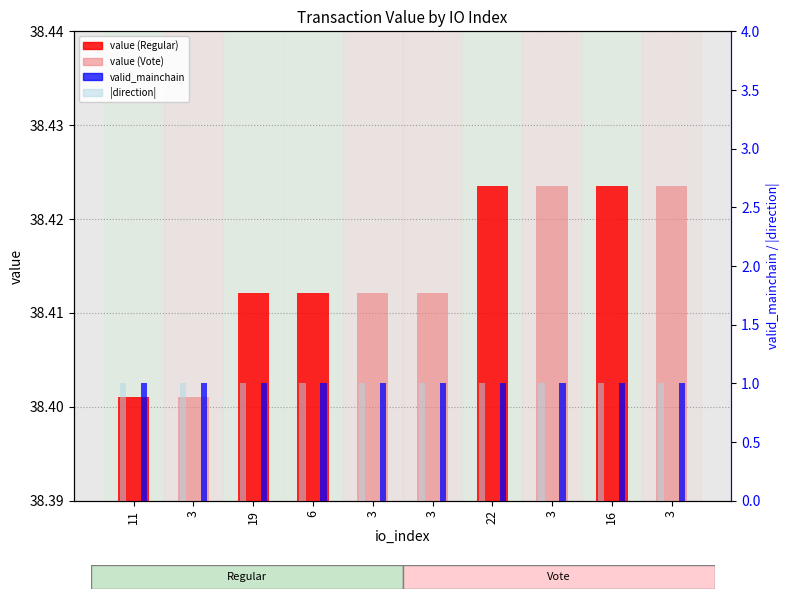

At which label is |direction| closest to 1?

11